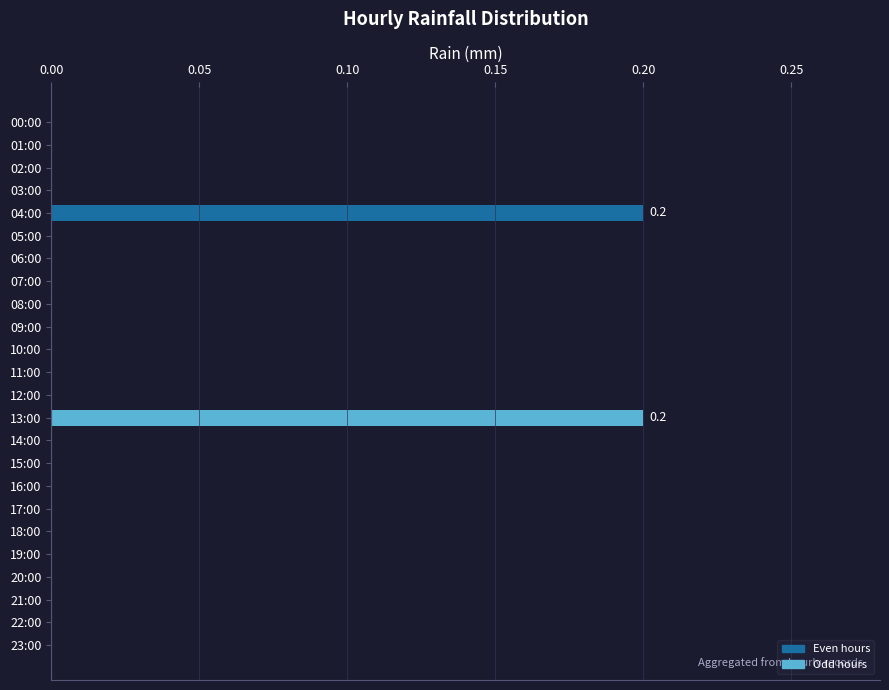

Are the bars horizontal?

Yes